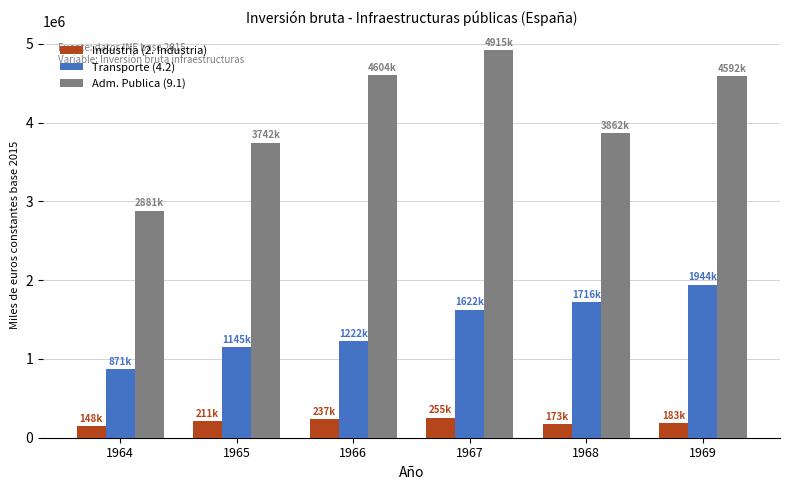

Which series has the largest range (max minus min)?

Adm. Publica (9.1)